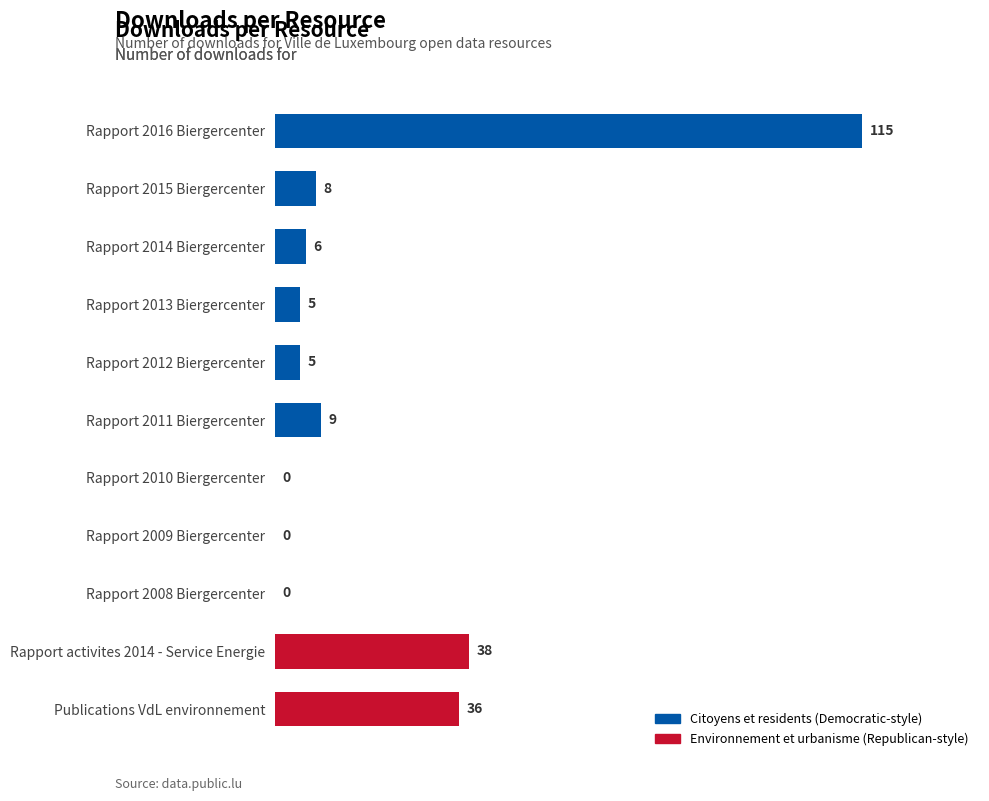

What is the sum of all values?

222